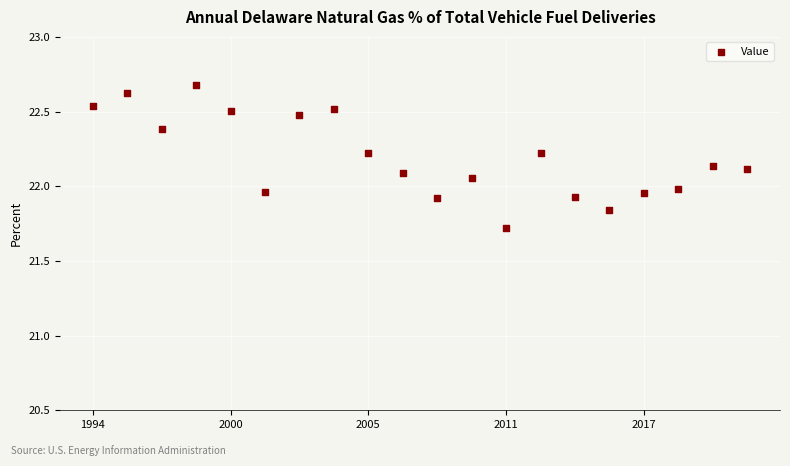

What is the range of Y values (max minus min)?

1.0